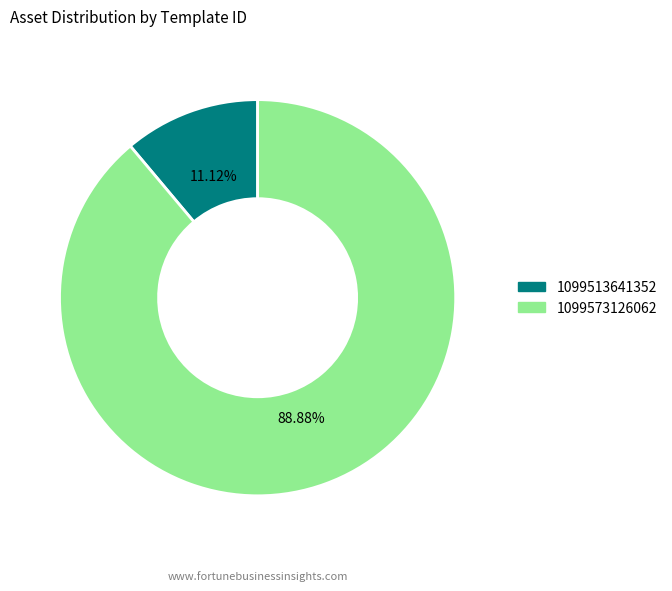

Is it true that 1099573126062 is 89% of the pie?

True